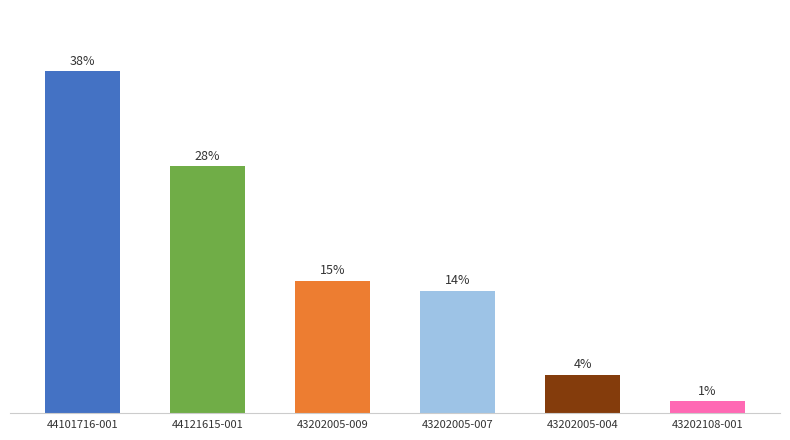

Does the chart contain any negative values?

No